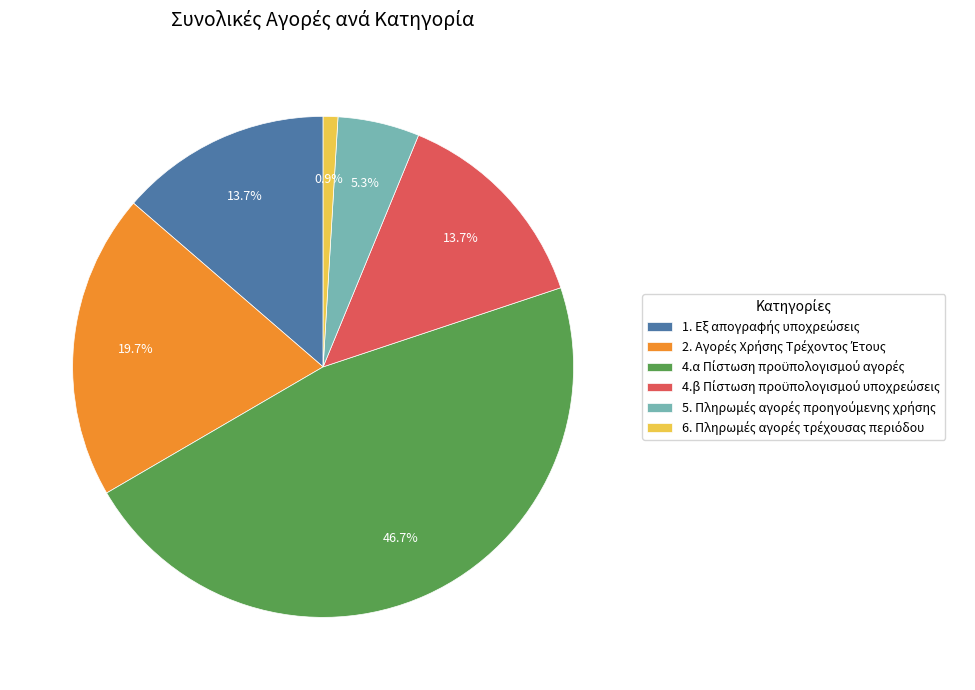

To the nearest percent, what is the difference between the largest and smallest slice percentages?

46%